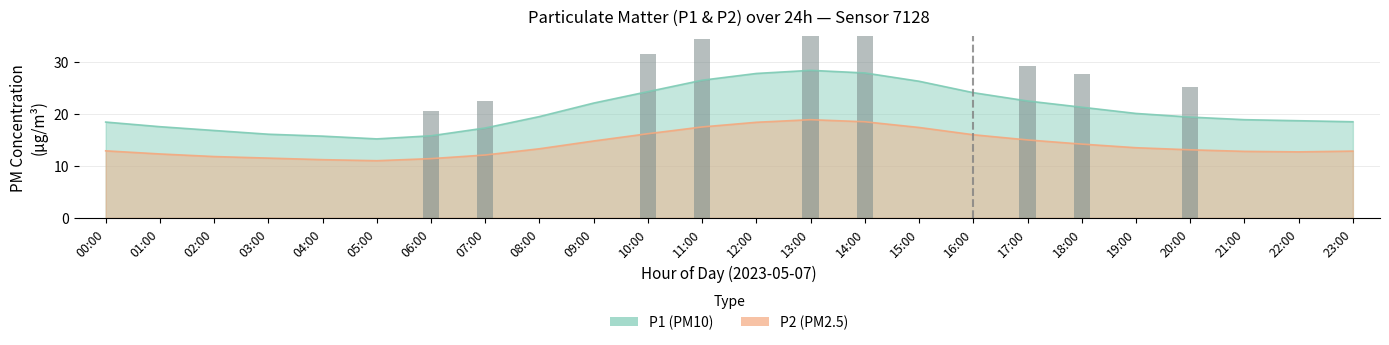

Between 18:00 and 20:00, which series saw the biggest shift?

P1